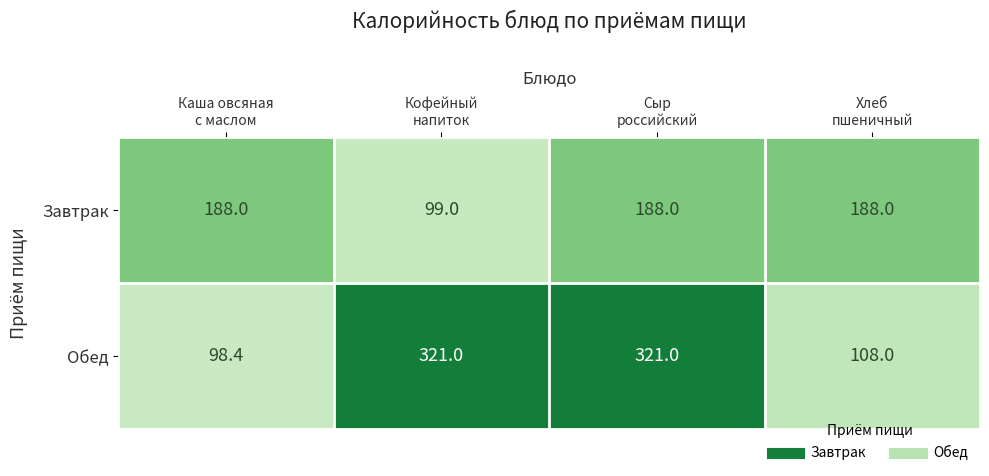

List the series in order of their overall mean, lowest first.

Завтрак, Обед